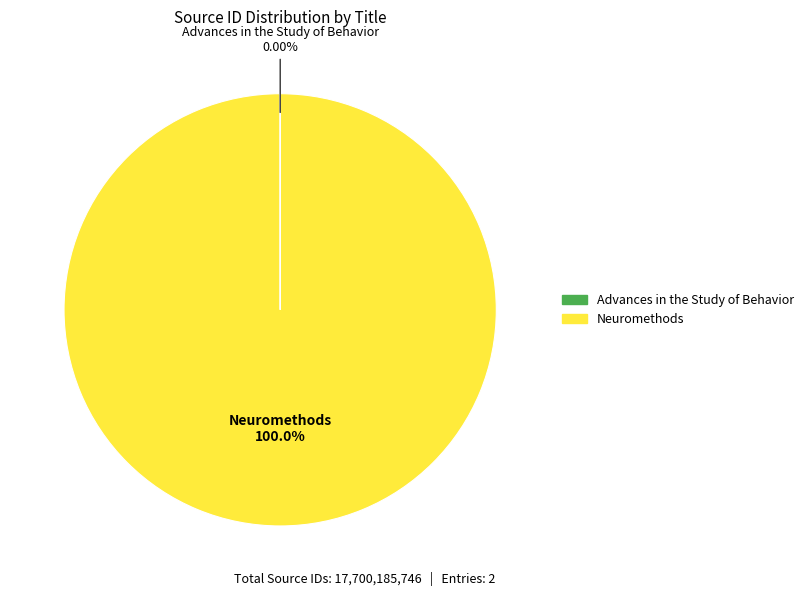

Is Neuromethods the majority of the pie?

Yes